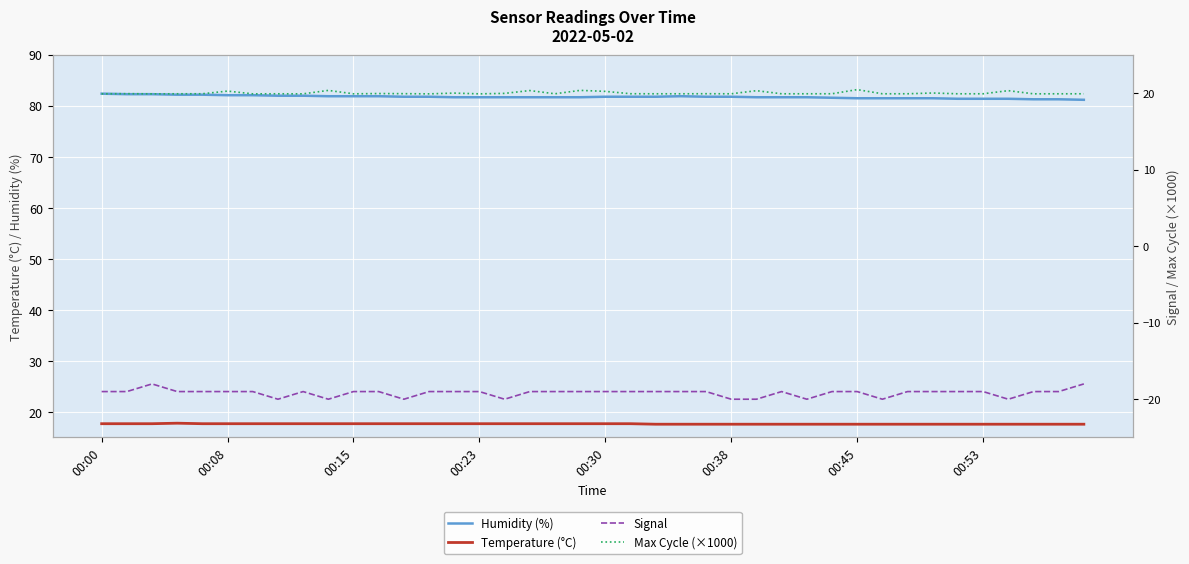

True or false: Temperature (°C) has a value of 5.4 at 00:30.

False